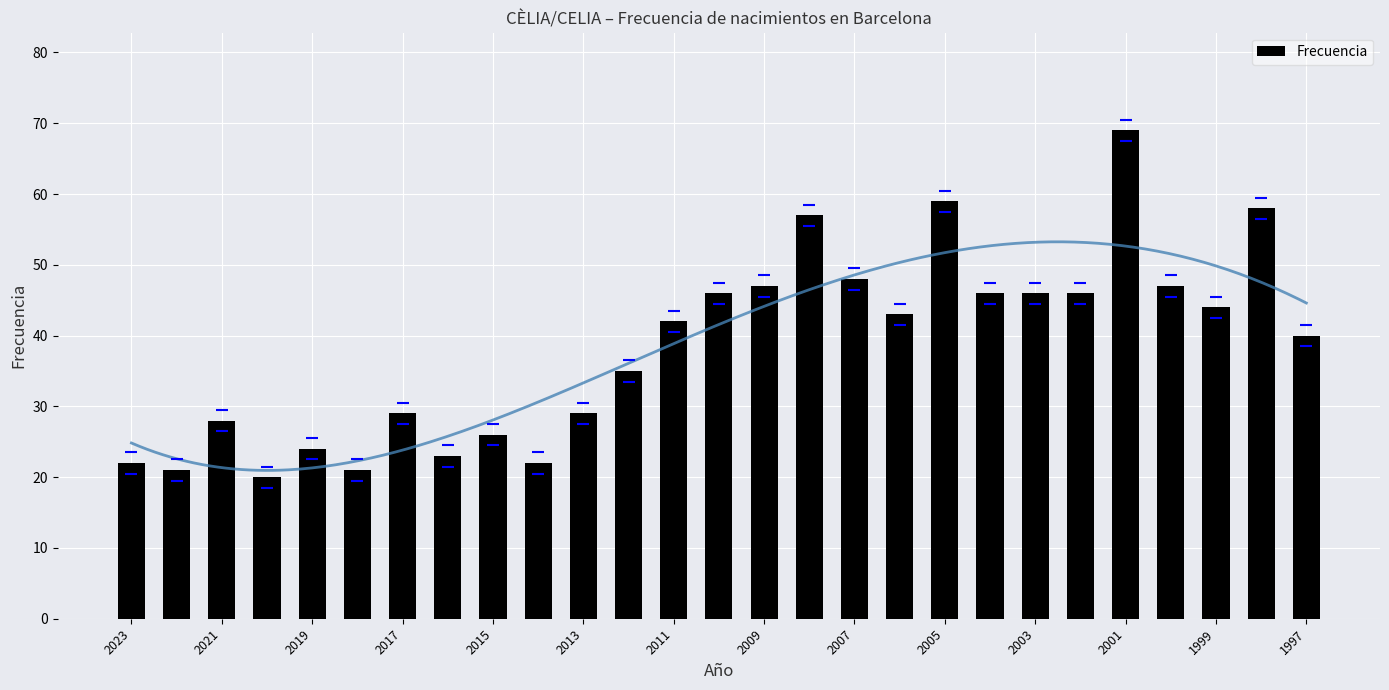

The value of Frecuencia at 1997 is 70. True or false?

False